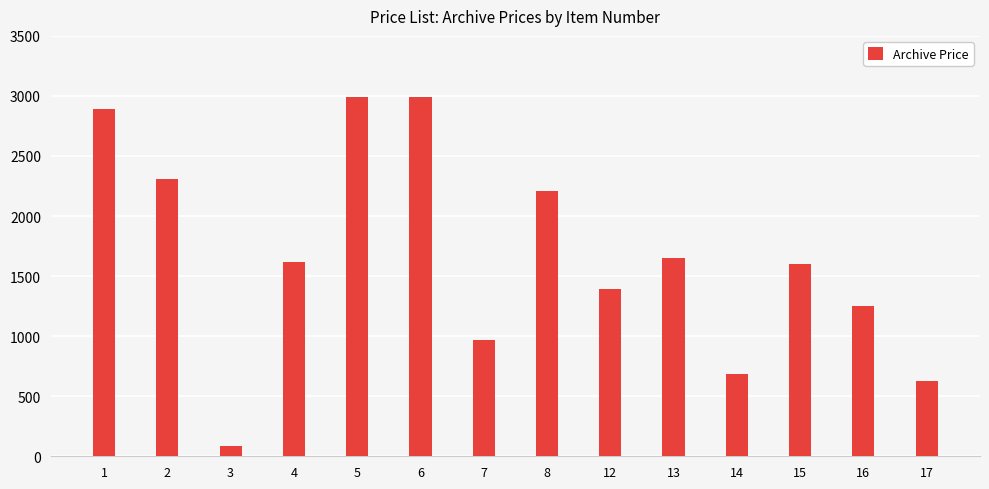

At which label does the data first exceed 1620?

1